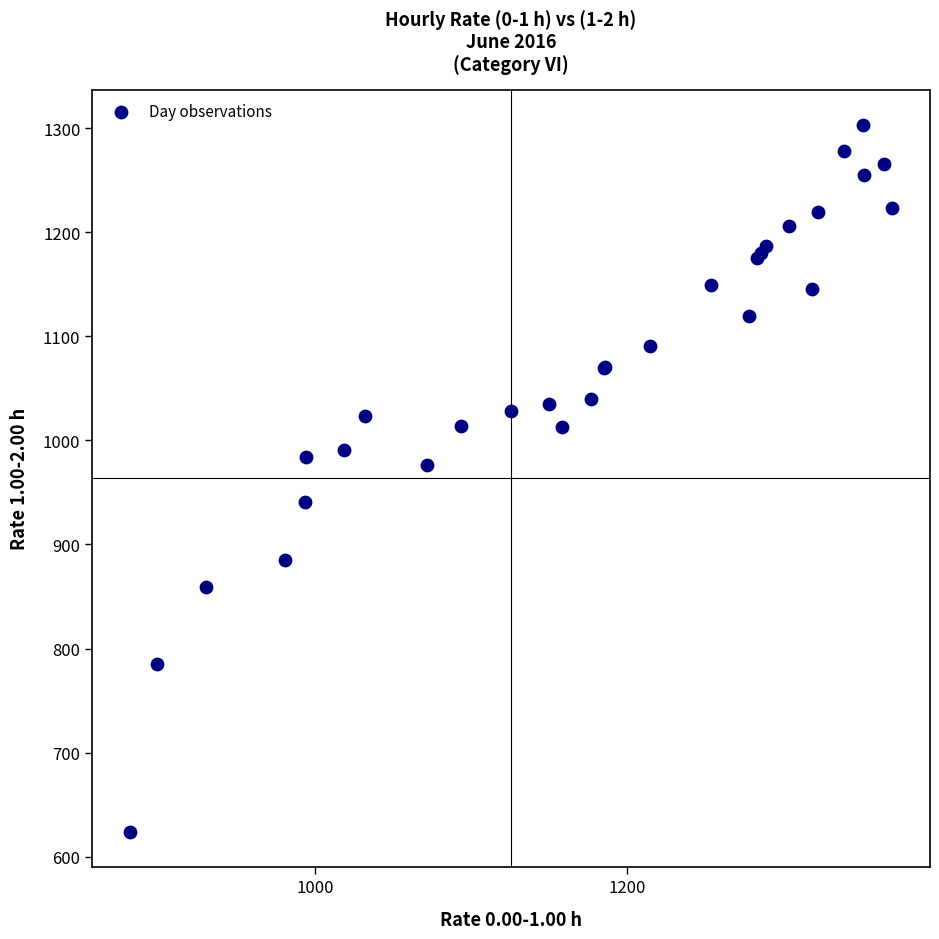

What Y value in the scatter plot is closest to 963?

976.2